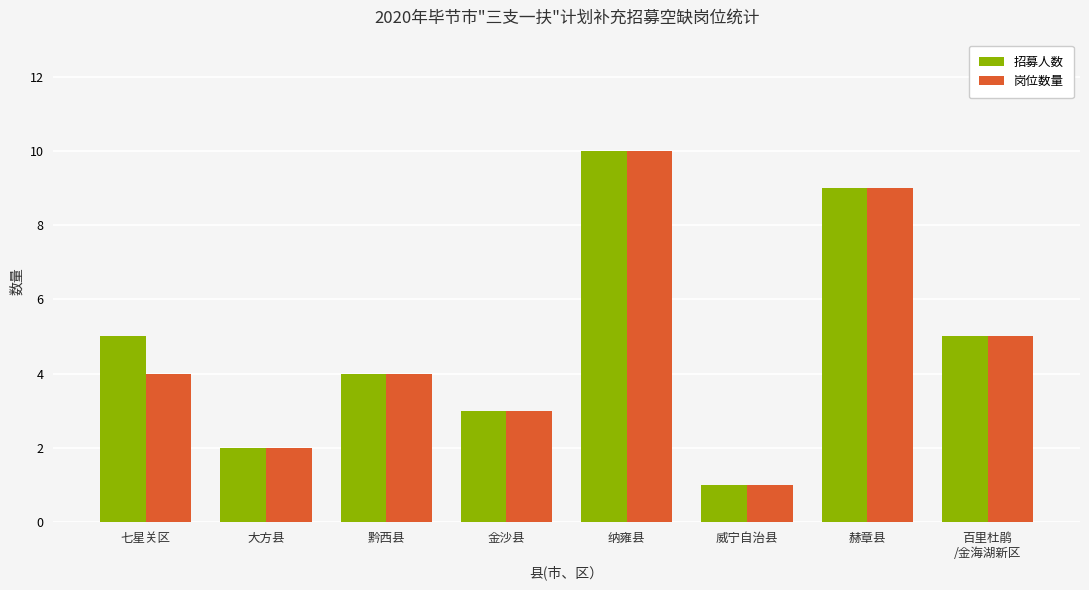

How many data points does each series have?

8